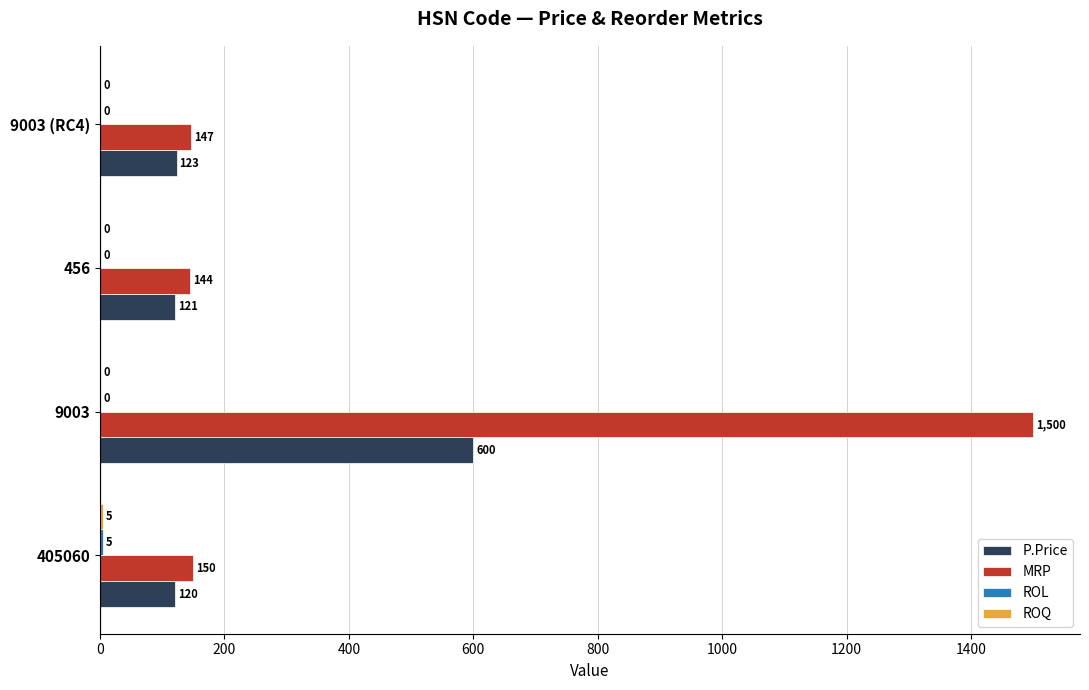

Which category has the highest value across all series?

9003